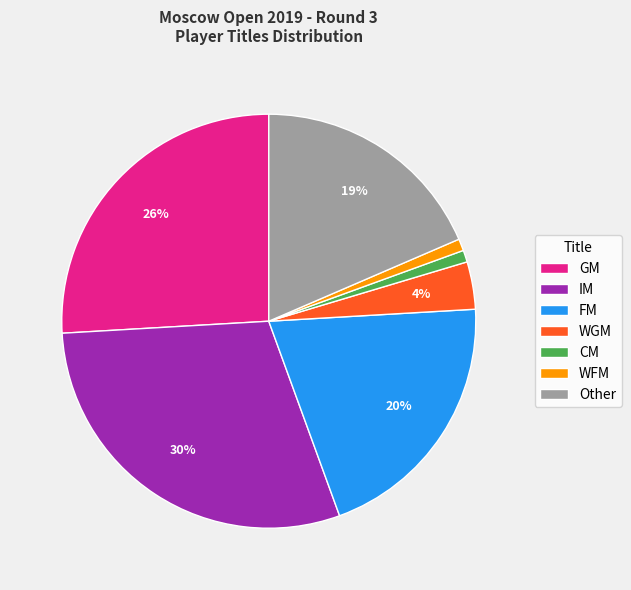

To the nearest percent, what is the combined percentage of FM and CM?

21%